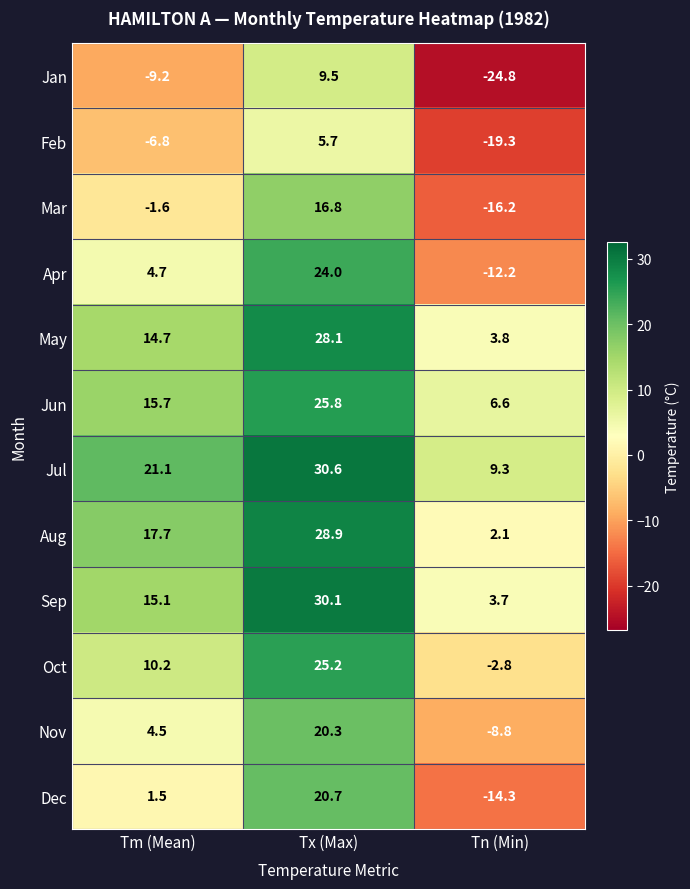

Where is Sep nearest to the value 16?

Tm (Mean)